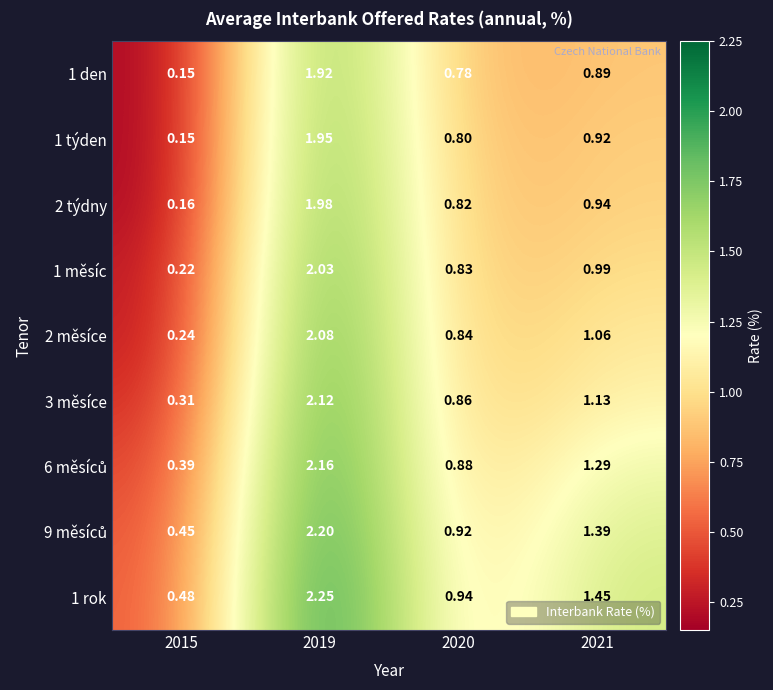

How many data points does each series have?

4